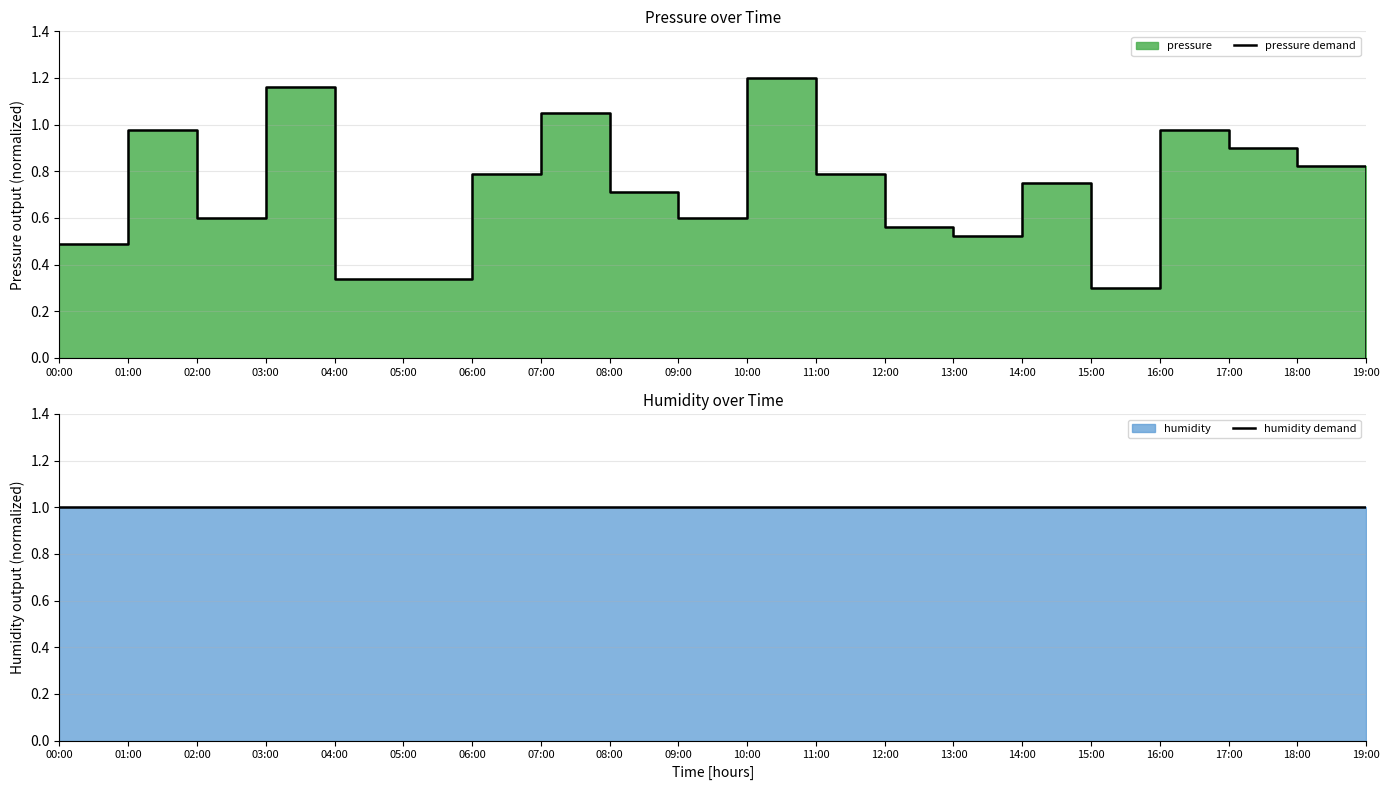

Read the humidity demand value at 01:00.

1.0